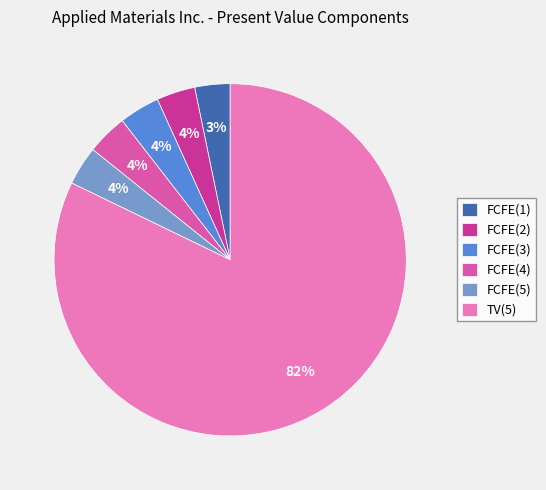

What percentage is the FCFE(2) slice, to the nearest percent?

4%